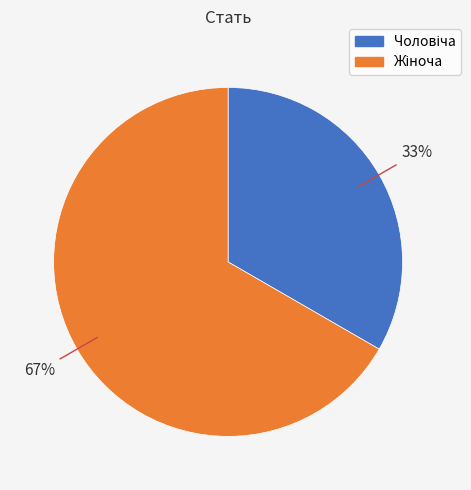

Is there any slice that represents more than half of the pie?

Yes